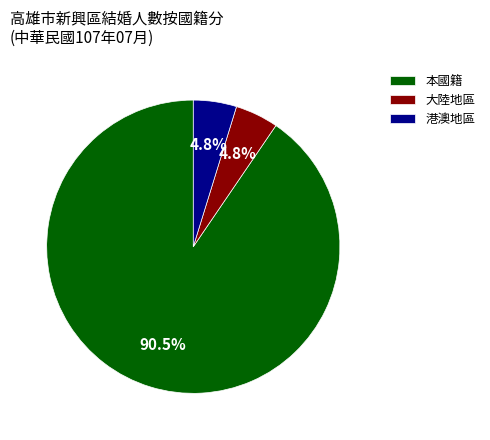

Which category accounts for the majority?

本國籍